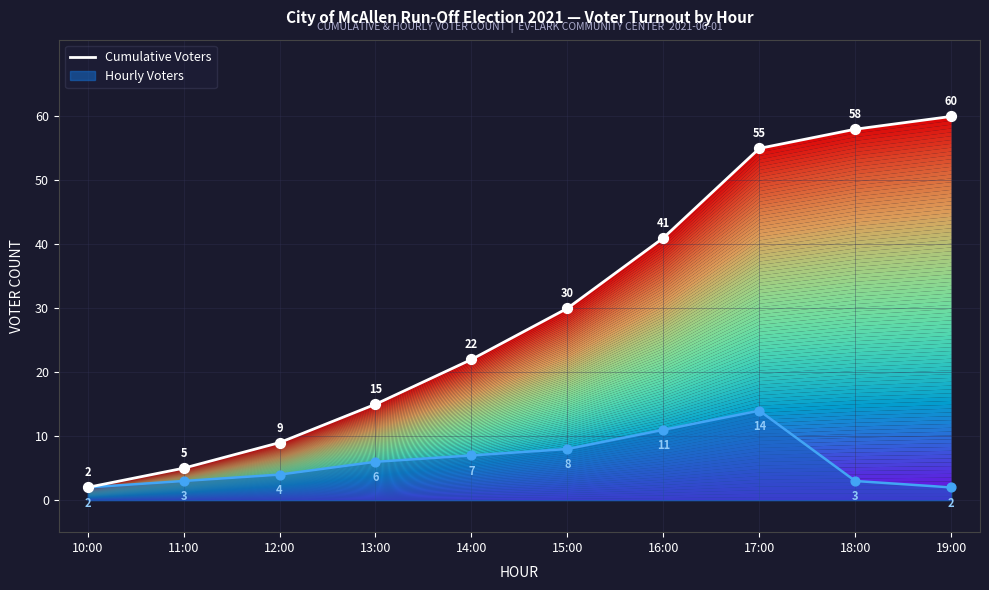

Which has a higher value, 12:00 or 11:00?

12:00